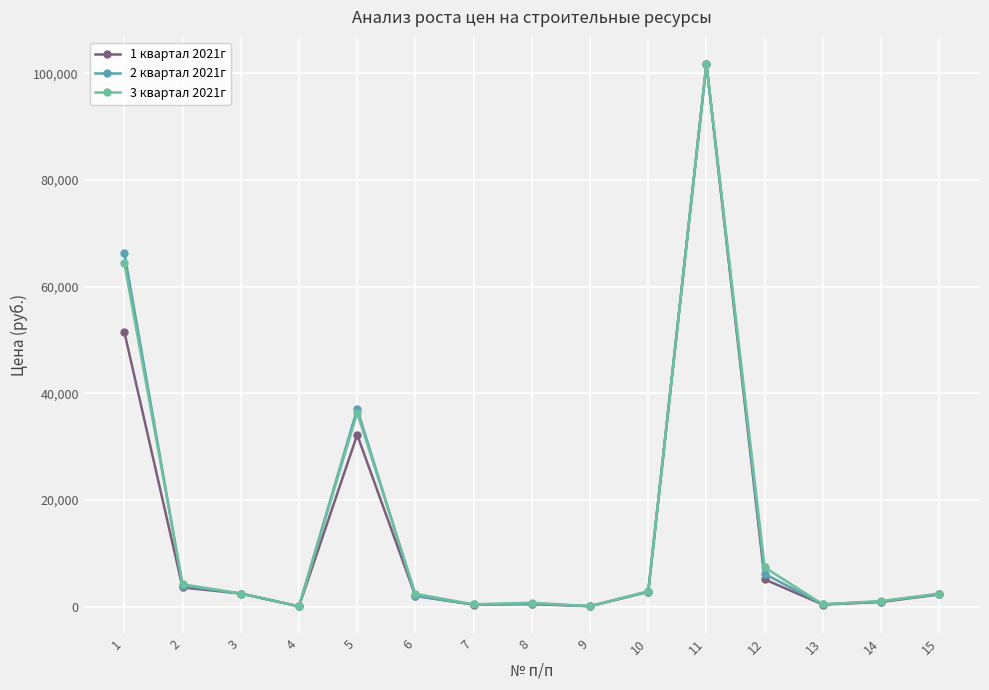

How many data points in 2 квартал 2021г are above 2377?

8